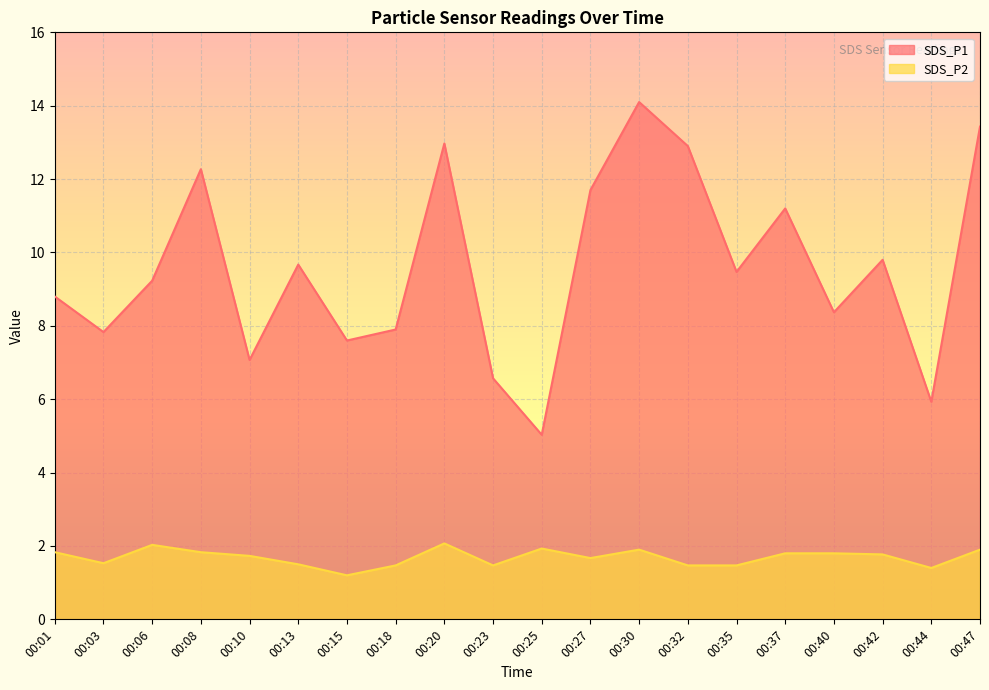

True or false: SDS_P2 and SDS_P1 cross at least once.

False